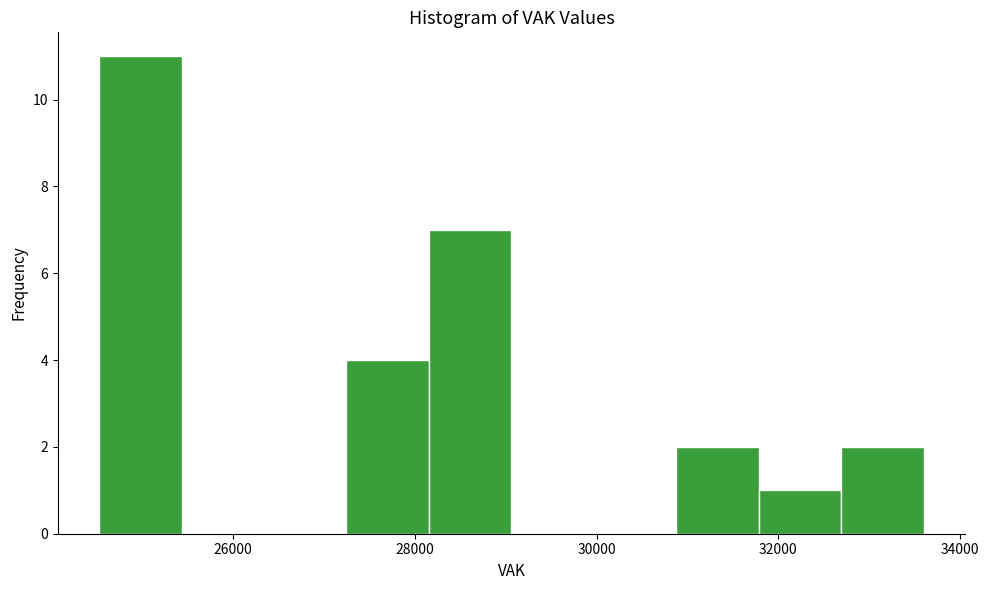

Reading left to right, list every bar in this chart as the range it spans on the x-axis followed by its height. Neither the bar edges nor the heights are printed on the chart, so give them approximately, as read against the axes.

24600 to 25400: 11
25400 to 26400: 0
26400 to 27200: 0
27200 to 28200: 4
28200 to 29000: 7
29000 to 30000: 0
30000 to 30800: 0
30800 to 31800: 2
31800 to 32600: 1
32600 to 33600: 2